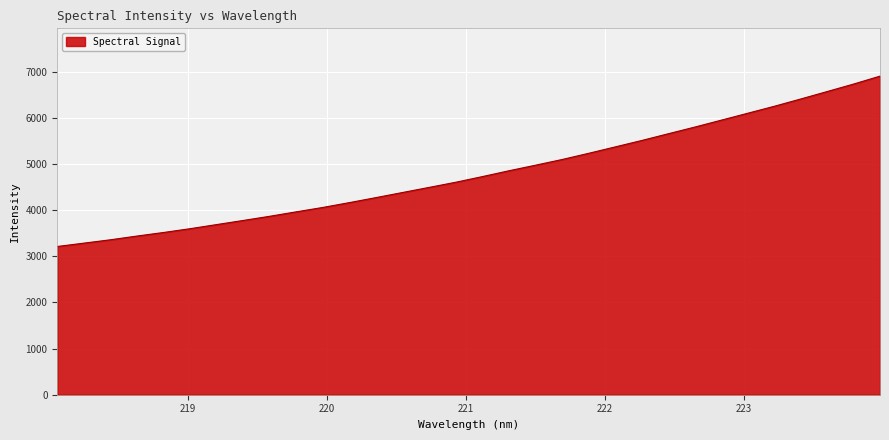

What is the minimum value shown in the chart?

3210.4